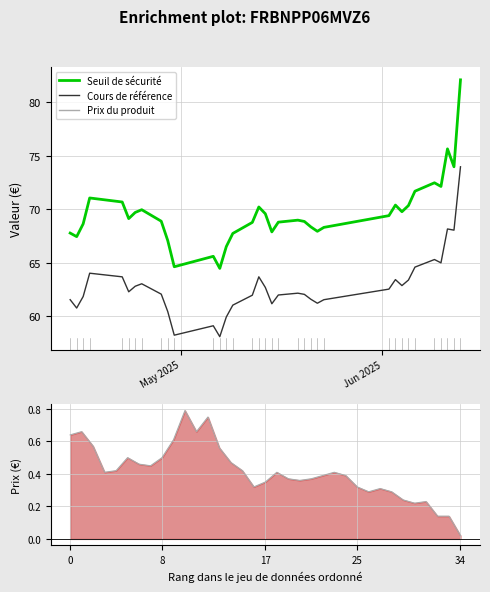

How many data points in Seuil de sécurité are less than 68?

10